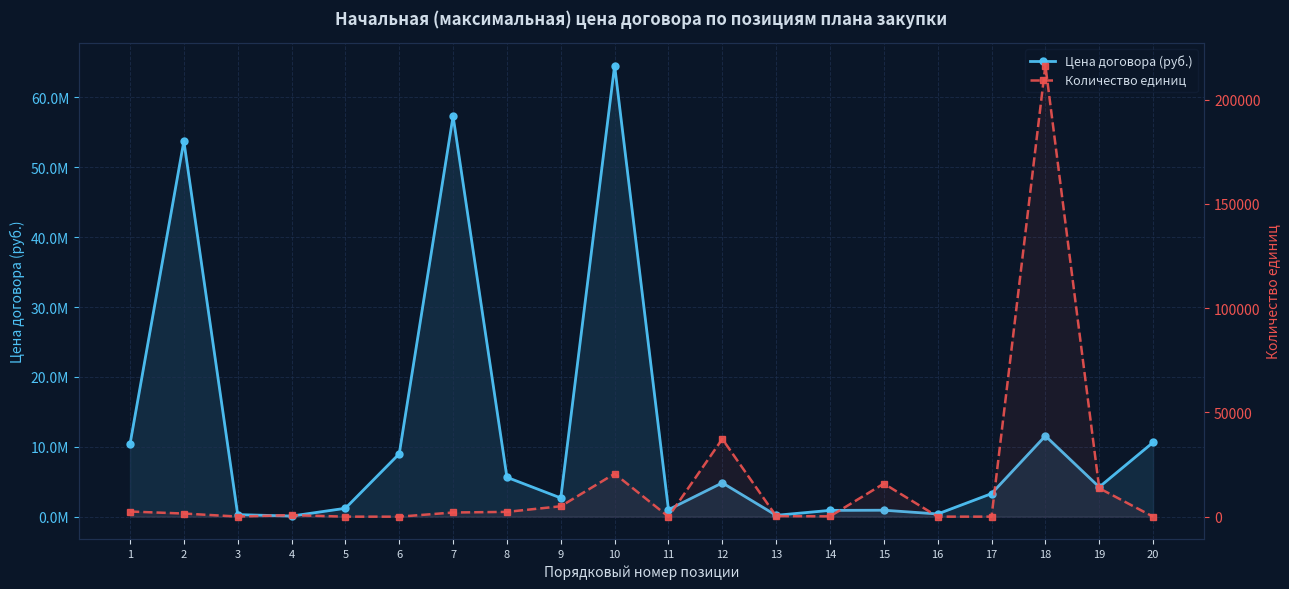

Which category has the lowest value across all series?

6